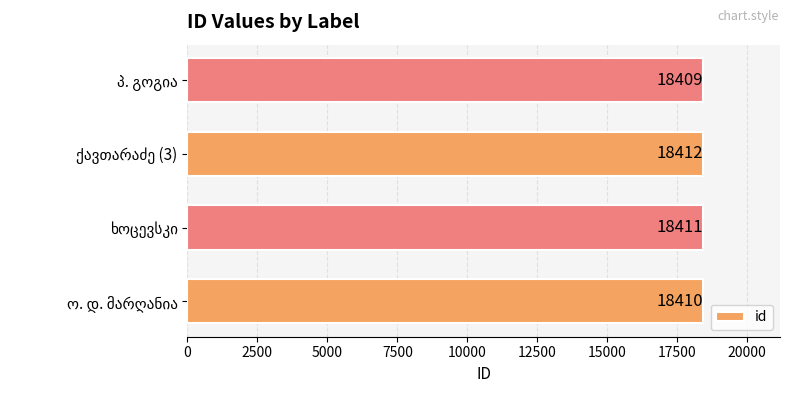

What is the greatest value displayed?

18412